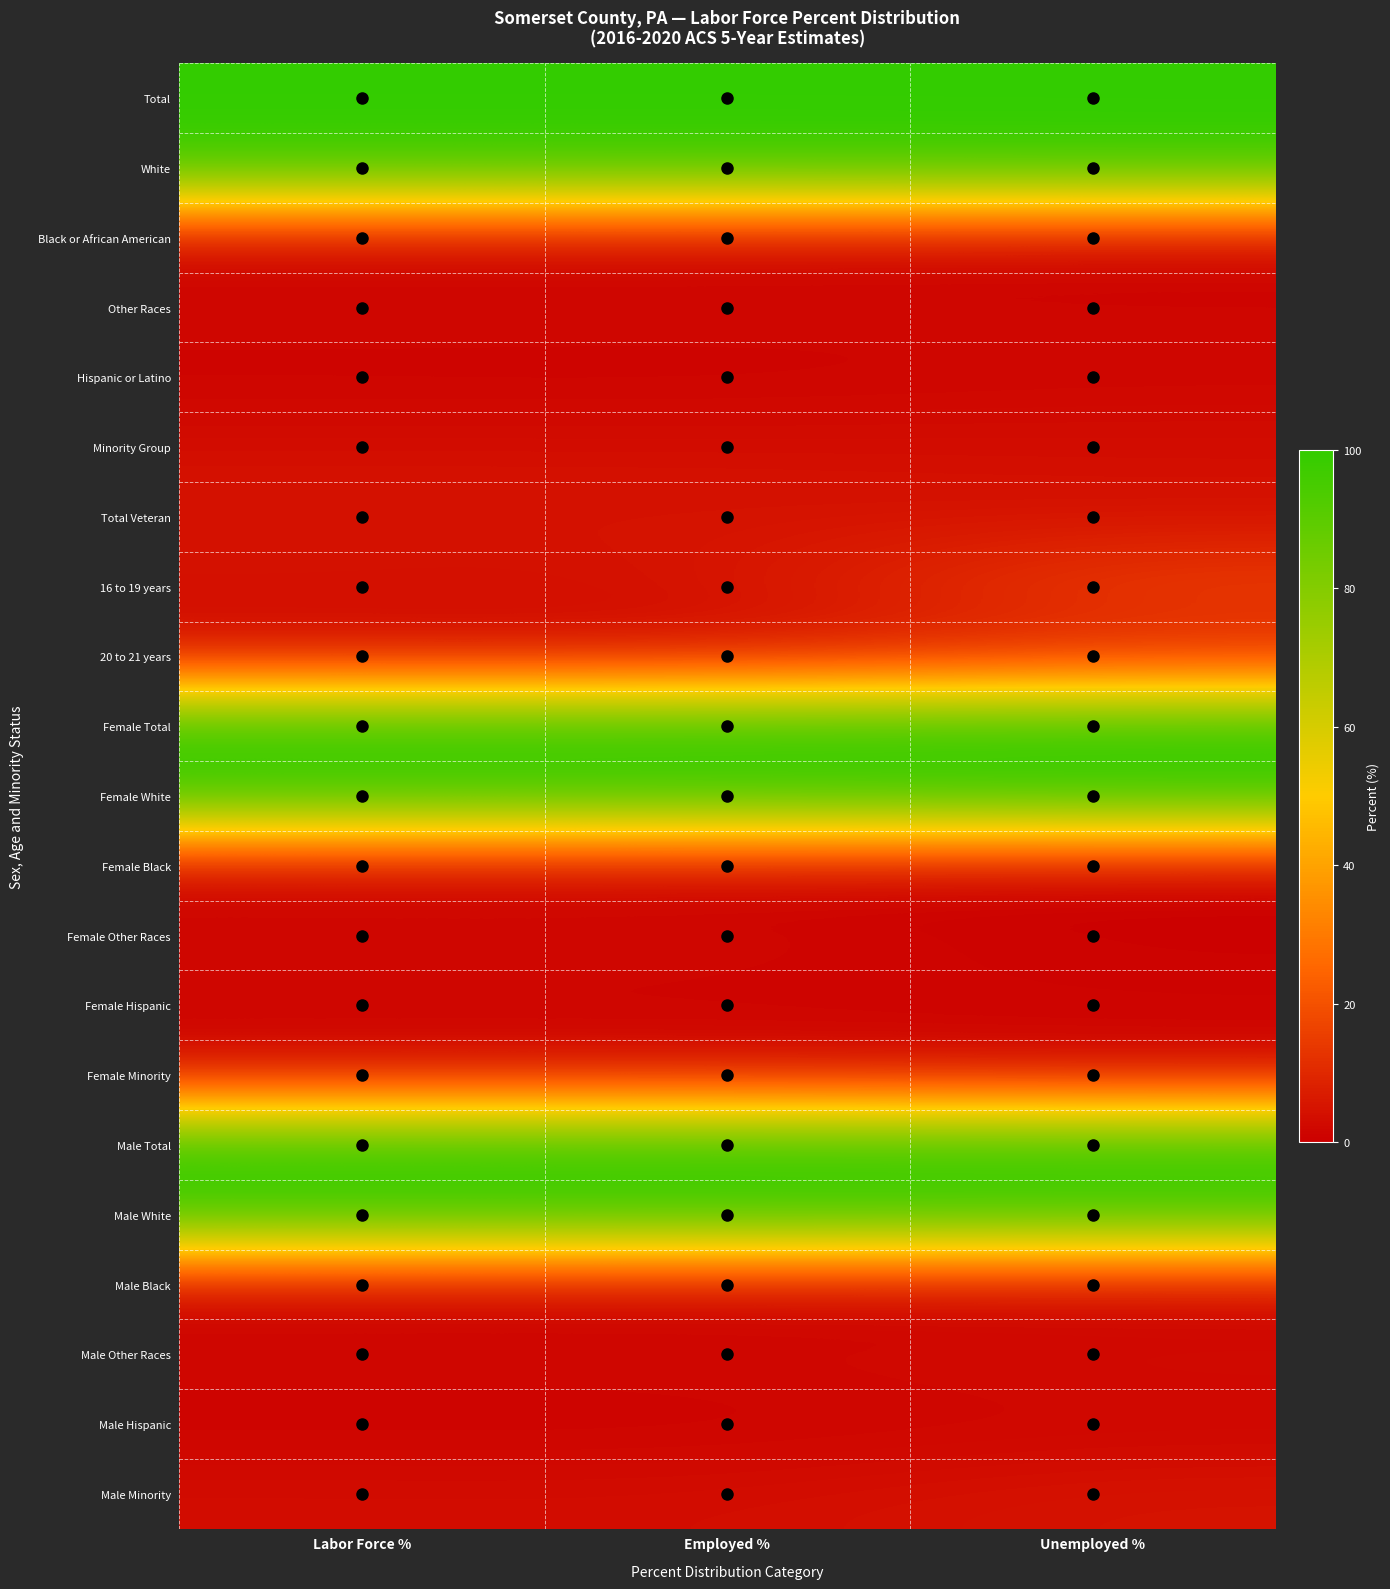

What is the spread (max minus min) of values at Unemployed %?

100.0